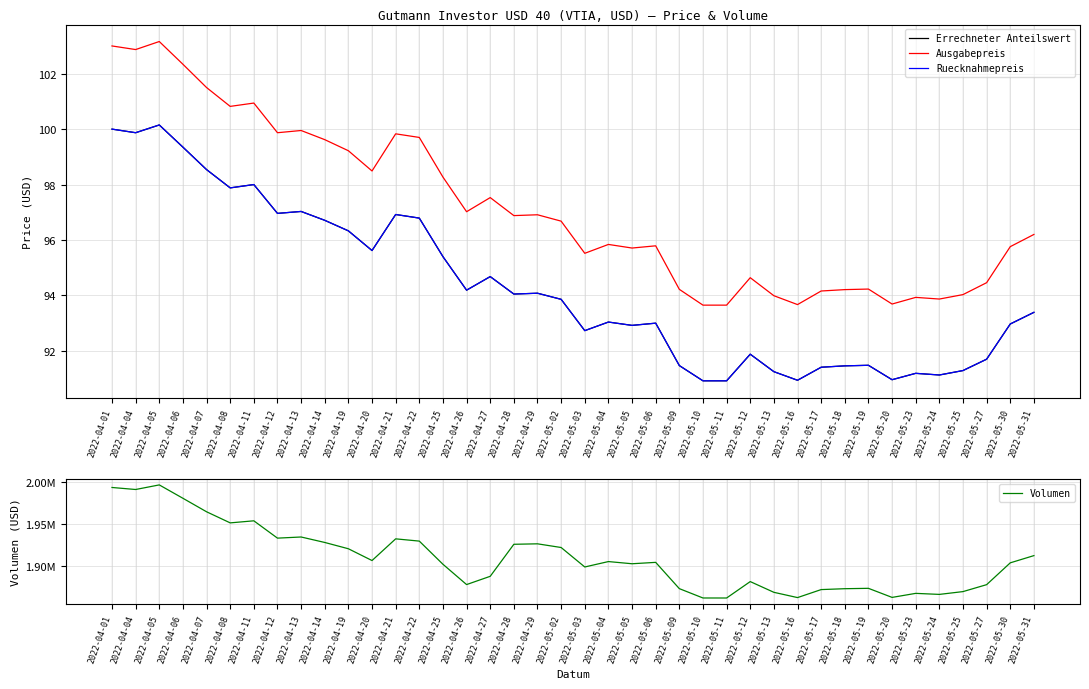

Reading left to right, extract all data points from this chart.

Errechneter Anteilswert: 2022-04-01=100.0	2022-04-04=99.9	2022-04-05=100.2	2022-04-06=99.3	2022-04-07=98.5	2022-04-08=97.9	2022-04-11=98.0	2022-04-12=97.0	2022-04-13=97.0	2022-04-14=96.7	2022-04-19=96.3	2022-04-20=95.6	2022-04-21=96.9	2022-04-22=96.8	2022-04-25=95.4	2022-04-26=94.2	2022-04-27=94.7	2022-04-28=94.0	2022-04-29=94.1	2022-05-02=93.9	2022-05-03=92.7	2022-05-04=93.0	2022-05-05=92.9	2022-05-06=93.0	2022-05-09=91.5	2022-05-10=90.9	2022-05-11=90.9	2022-05-12=91.9	2022-05-13=91.2	2022-05-16=90.9	2022-05-17=91.4	2022-05-18=91.5	2022-05-19=91.5	2022-05-20=91.0	2022-05-23=91.2	2022-05-24=91.1	2022-05-25=91.3	2022-05-27=91.7	2022-05-30=93.0	2022-05-31=93.4
Ausgabepreis: 2022-04-01=103.0	2022-04-04=102.9	2022-04-05=103.2	2022-04-06=102.3	2022-04-07=101.5	2022-04-08=100.8	2022-04-11=100.9	2022-04-12=99.9	2022-04-13=100.0	2022-04-14=99.6	2022-04-19=99.2	2022-04-20=98.5	2022-04-21=99.8	2022-04-22=99.7	2022-04-25=98.3	2022-04-26=97.0	2022-04-27=97.5	2022-04-28=96.9	2022-04-29=96.9	2022-05-02=96.7	2022-05-03=95.5	2022-05-04=95.8	2022-05-05=95.7	2022-05-06=95.8	2022-05-09=94.2	2022-05-10=93.7	2022-05-11=93.7	2022-05-12=94.6	2022-05-13=94.0	2022-05-16=93.7	2022-05-17=94.2	2022-05-18=94.2	2022-05-19=94.2	2022-05-20=93.7	2022-05-23=93.9	2022-05-24=93.9	2022-05-25=94.0	2022-05-27=94.5	2022-05-30=95.8	2022-05-31=96.2
Ruecknahmepreis: 2022-04-01=100.0	2022-04-04=99.9	2022-04-05=100.2	2022-04-06=99.3	2022-04-07=98.5	2022-04-08=97.9	2022-04-11=98.0	2022-04-12=97.0	2022-04-13=97.0	2022-04-14=96.7	2022-04-19=96.3	2022-04-20=95.6	2022-04-21=96.9	2022-04-22=96.8	2022-04-25=95.4	2022-04-26=94.2	2022-04-27=94.7	2022-04-28=94.0	2022-04-29=94.1	2022-05-02=93.9	2022-05-03=92.7	2022-05-04=93.0	2022-05-05=92.9	2022-05-06=93.0	2022-05-09=91.5	2022-05-10=90.9	2022-05-11=90.9	2022-05-12=91.9	2022-05-13=91.2	2022-05-16=90.9	2022-05-17=91.4	2022-05-18=91.5	2022-05-19=91.5	2022-05-20=91.0	2022-05-23=91.2	2022-05-24=91.1	2022-05-25=91.3	2022-05-27=91.7	2022-05-30=93.0	2022-05-31=93.4
Volumen: 2022-04-01=1994000.0	2022-04-04=1991589.4	2022-04-05=1997069.5	2022-04-06=1981118.0	2022-04-07=1965022.4	2022-04-08=1951771.6	2022-04-11=1954231.6	2022-04-12=1933571.2	2022-04-13=1934931.6	2022-04-14=1928407.4	2022-04-19=1920893.5	2022-04-20=1906845.1	2022-04-21=1932717.5	2022-04-22=1930031.5	2022-04-25=1902401.0	2022-04-26=1878176.3	2022-04-27=1888026.4	2022-04-28=1926236.3	2022-04-29=1926785.7	2022-05-02=1922391.9	2022-05-03=1899164.4	2022-05-04=1905610.5	2022-05-05=1903011.2	2022-05-06=1904664.1	2022-05-09=1873322.2	2022-05-10=1862172.4	2022-05-11=1862148.3	2022-05-12=1881735.9	2022-05-13=1868936.3	2022-05-16=1862646.0	2022-05-17=1872191.2	2022-05-18=1873244.9	2022-05-19=1873695.7	2022-05-20=1862871.6	2022-05-23=1867680.7	2022-05-24=1866450.0	2022-05-25=1869788.4	2022-05-27=1878071.4	2022-05-30=1904103.5	2022-05-31=1912715.2